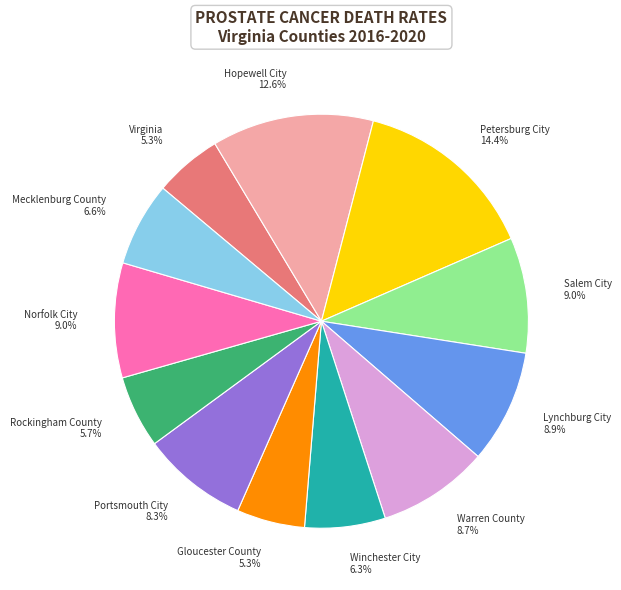

What percentage is NOT represented by Salem City?

91.0%